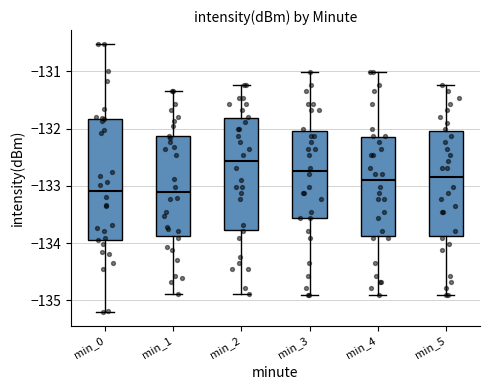

Which box is the tallest, from its lower edge to its upper edge?

min_0